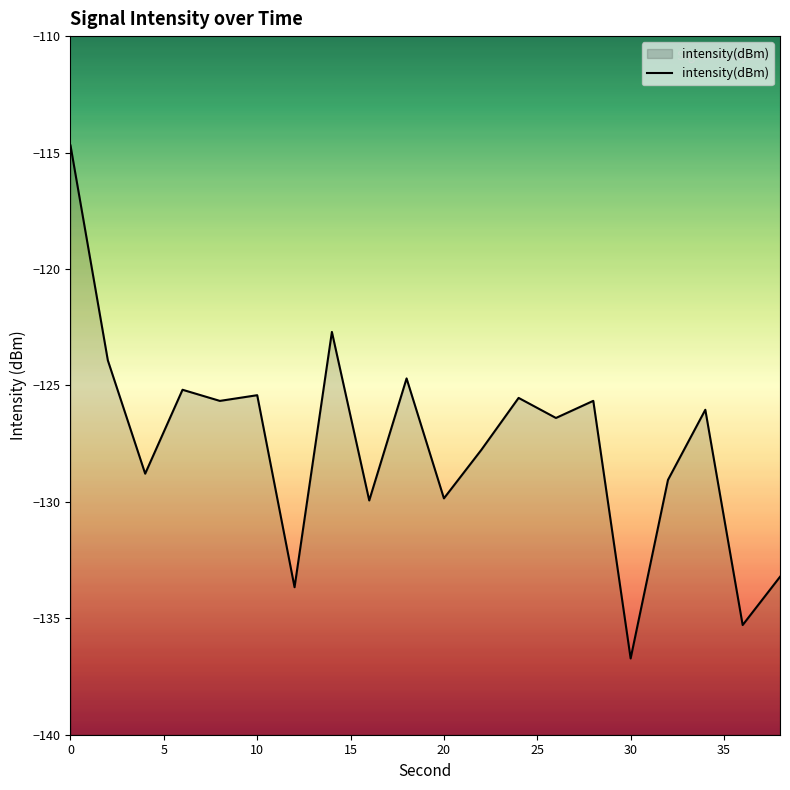

True or false: the data shows -177.6 at 0.

False